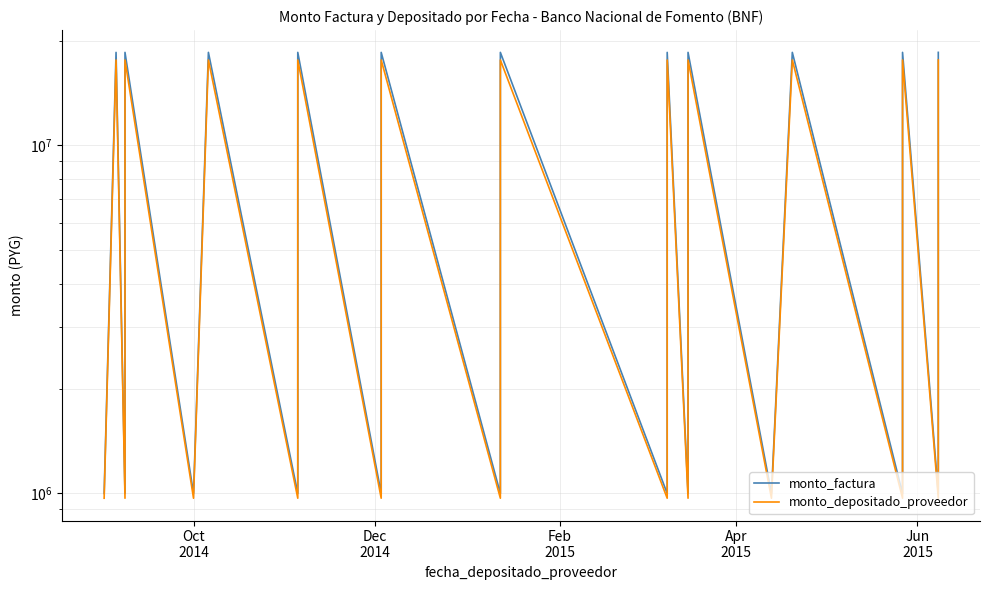

True or false: monto_factura and monto_depositado_proveedor intersect in this chart.

False